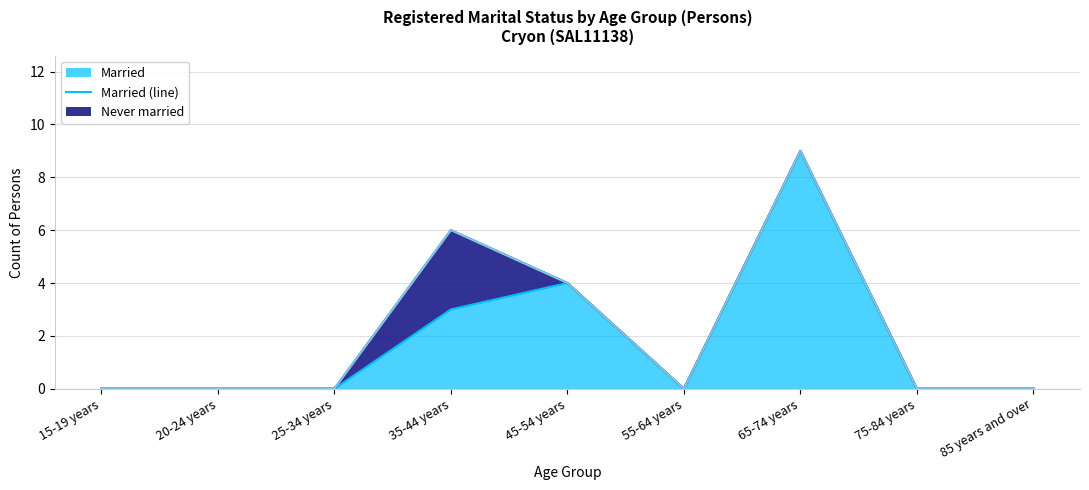

True or false: Married has a value of -6 at 75-84 years.

False